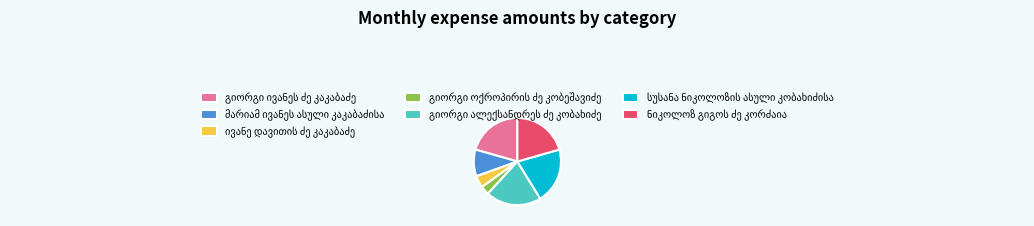

Is there a majority slice in this chart?

No